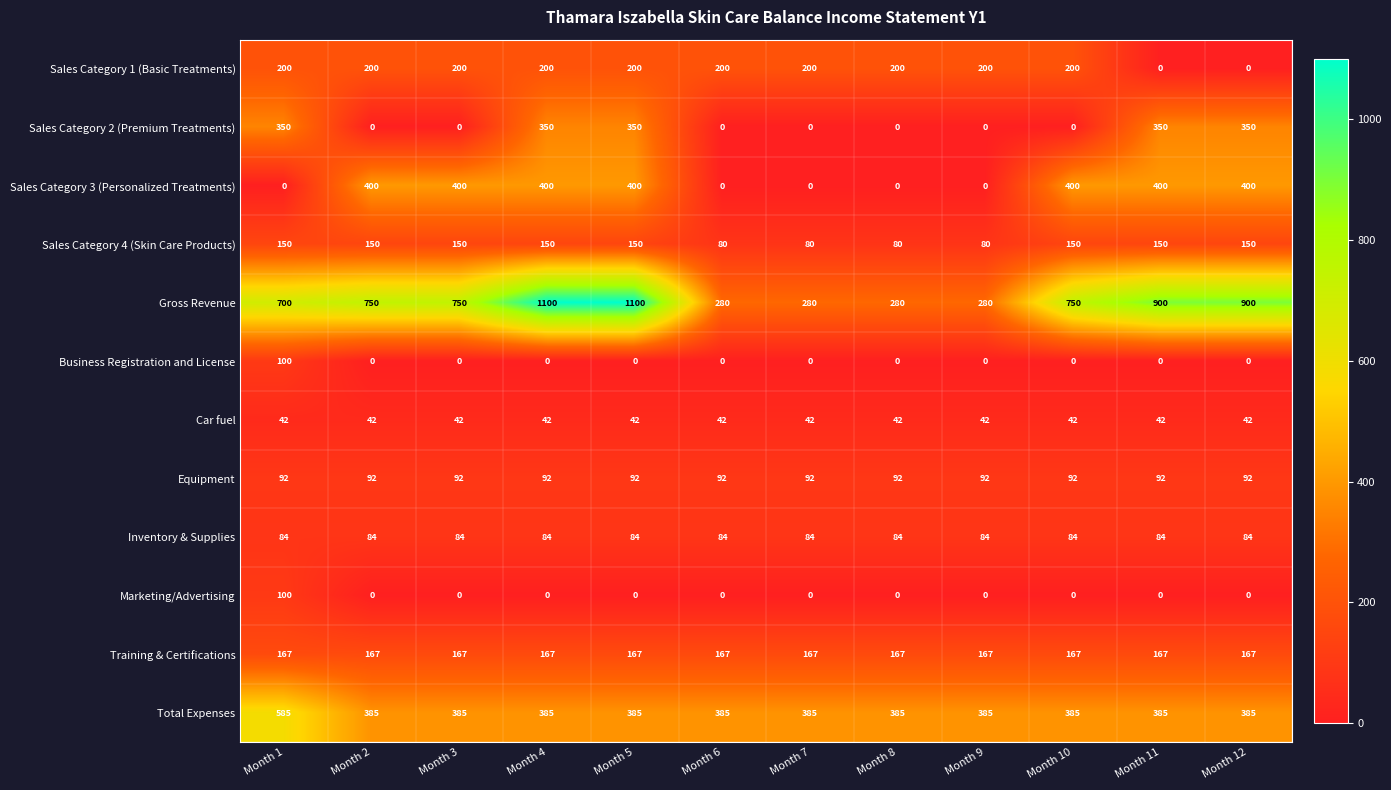

Which series changed the most between Month 1 and Month 2?

Sales Category 3 (Personalized Treatments)